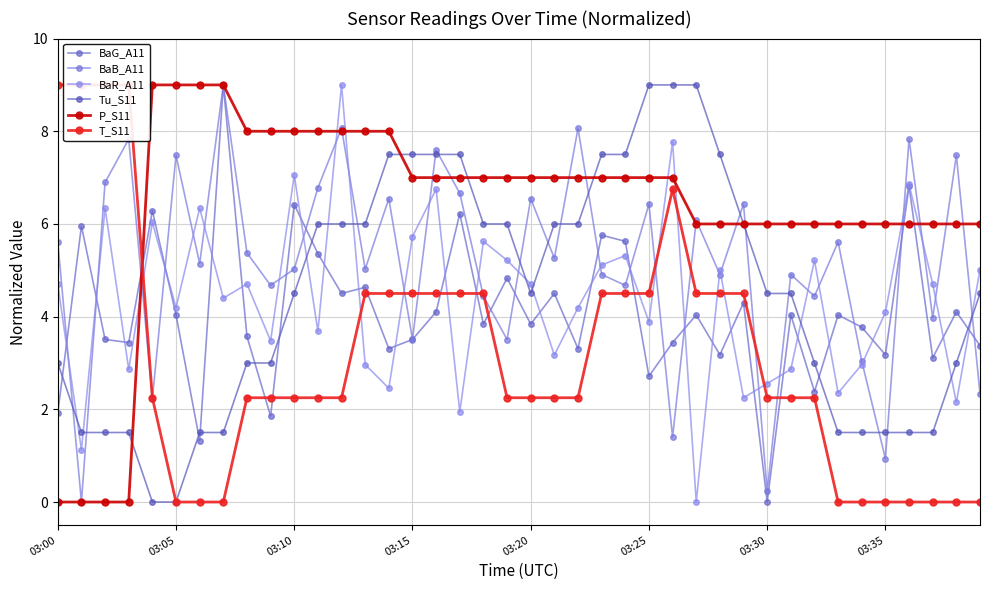

Reading right to left, list all the values displayed in this chart.

BaG_A11: 3.4	4.1	3.1	6.8	3.2	3.8	4.0	2.4	4.0	0.0	4.3	3.2	4.0	3.4	2.7	5.6	5.8	3.3	4.5	3.8	4.8	3.8	6.2	4.1	3.5	3.3	4.6	4.5	5.4	6.4	1.9	3.6	9.0	1.3	4.0	6.3	3.4	3.5	6.0	1.9
BaB_A11: 2.3	7.5	4.0	7.8	0.9	3.0	5.6	4.4	4.9	0.2	6.4	4.9	6.1	1.4	6.4	4.7	4.9	8.1	5.3	6.5	3.5	4.4	6.7	7.6	3.5	6.5	5.0	8.1	6.8	5.0	4.7	5.4	9.0	5.1	7.5	2.2	7.8	6.9	0.0	5.6
BaR_A11: 5.0	2.1	4.7	6.9	4.1	3.0	2.4	5.2	2.9	2.6	2.2	5.0	0.0	7.8	3.9	5.3	5.1	4.2	3.2	4.7	5.2	5.6	1.9	6.8	5.7	2.5	3.0	9.0	3.7	7.1	3.5	4.7	4.4	6.3	4.2	6.0	2.9	6.3	1.1	4.7
Tu_S11: 4.5	3.0	1.5	1.5	1.5	1.5	1.5	3.0	4.5	4.5	6.0	7.5	9.0	9.0	9.0	7.5	7.5	6.0	6.0	4.5	6.0	6.0	7.5	7.5	7.5	7.5	6.0	6.0	6.0	4.5	3.0	3.0	1.5	1.5	0.0	0.0	1.5	1.5	1.5	3.0
P_S11: 6.0	6.0	6.0	6.0	6.0	6.0	6.0	6.0	6.0	6.0	6.0	6.0	6.0	7.0	7.0	7.0	7.0	7.0	7.0	7.0	7.0	7.0	7.0	7.0	7.0	8.0	8.0	8.0	8.0	8.0	8.0	8.0	9.0	9.0	9.0	9.0	0.0	0.0	0.0	0.0
T_S11: 0.0	0.0	0.0	0.0	0.0	0.0	0.0	2.2	2.2	2.2	4.5	4.5	4.5	6.7	4.5	4.5	4.5	2.2	2.2	2.2	2.2	4.5	4.5	4.5	4.5	4.5	4.5	2.2	2.2	2.2	2.2	2.2	0.0	0.0	0.0	2.2	9.0	9.0	9.0	9.0